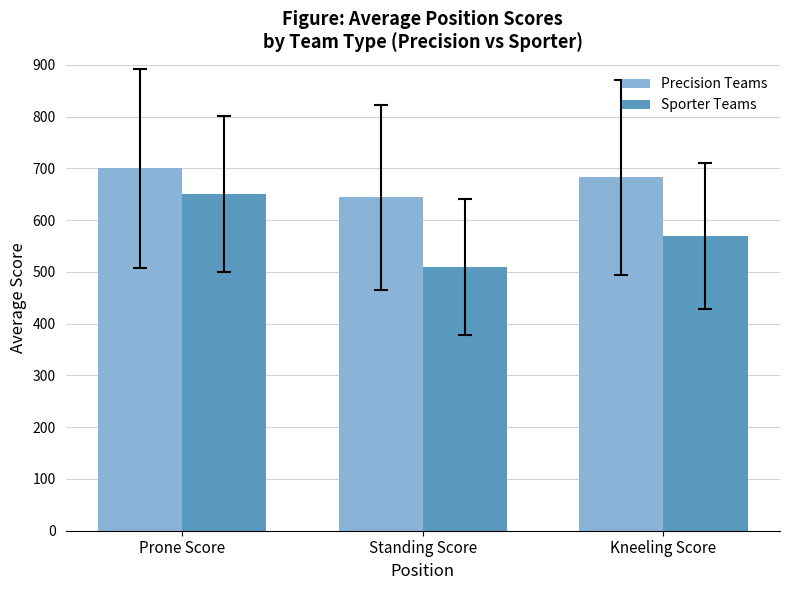

True or false: Precision Teams has a value of 682.6 at Kneeling Score.

True